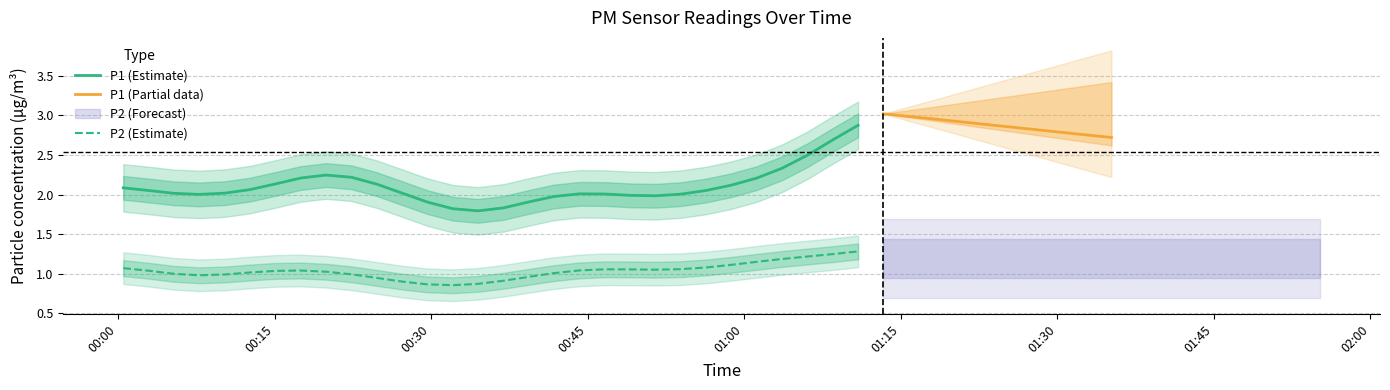

True or false: P1 and P2 intersect in this chart.

False